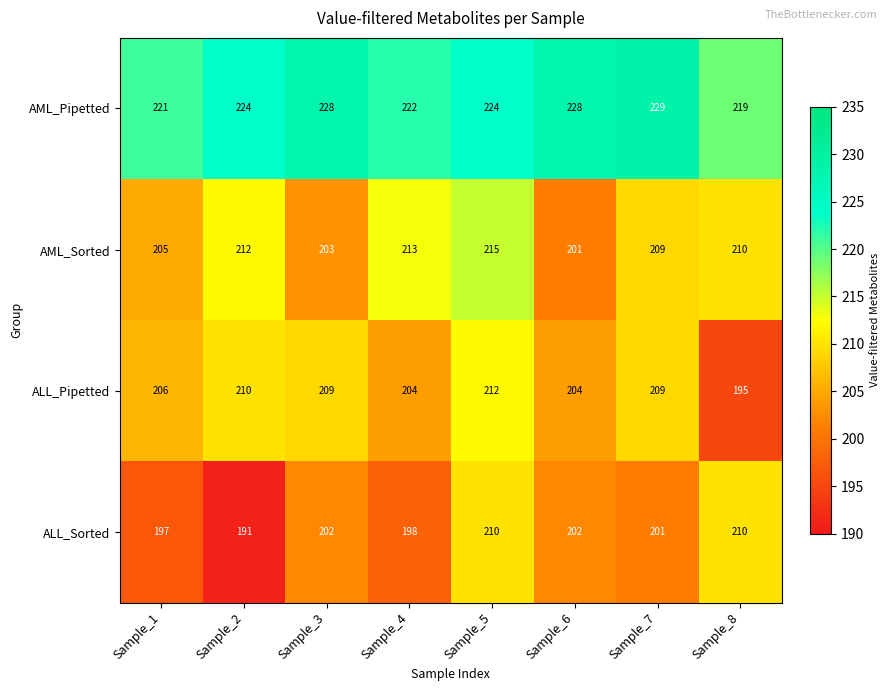

At which category does the chart reach its minimum across all series?

Sample_2